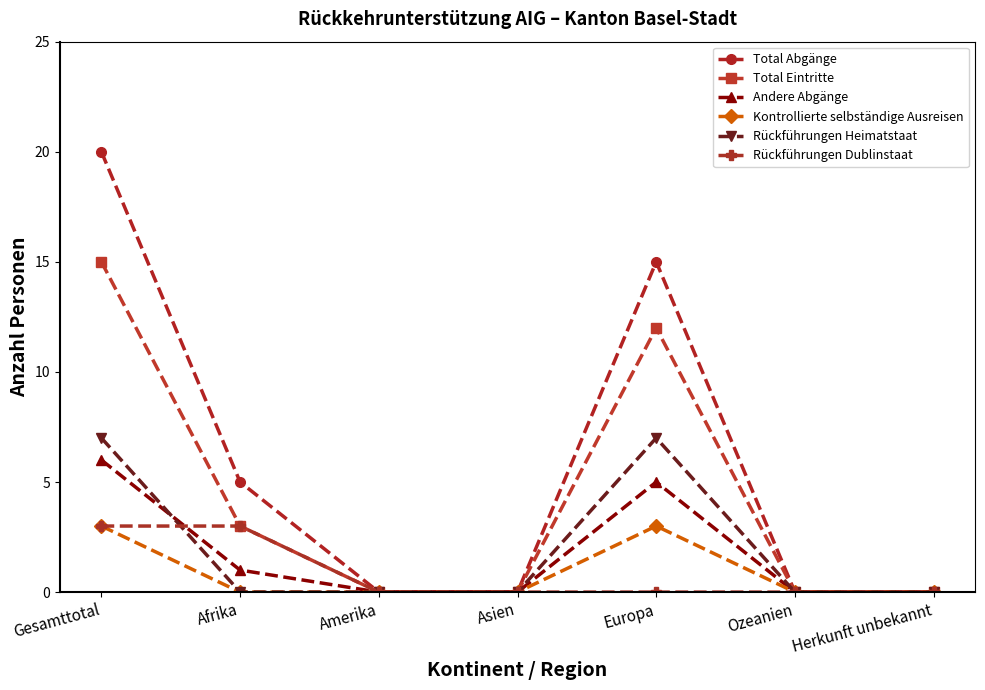

Count the number of data series in this chart.

6